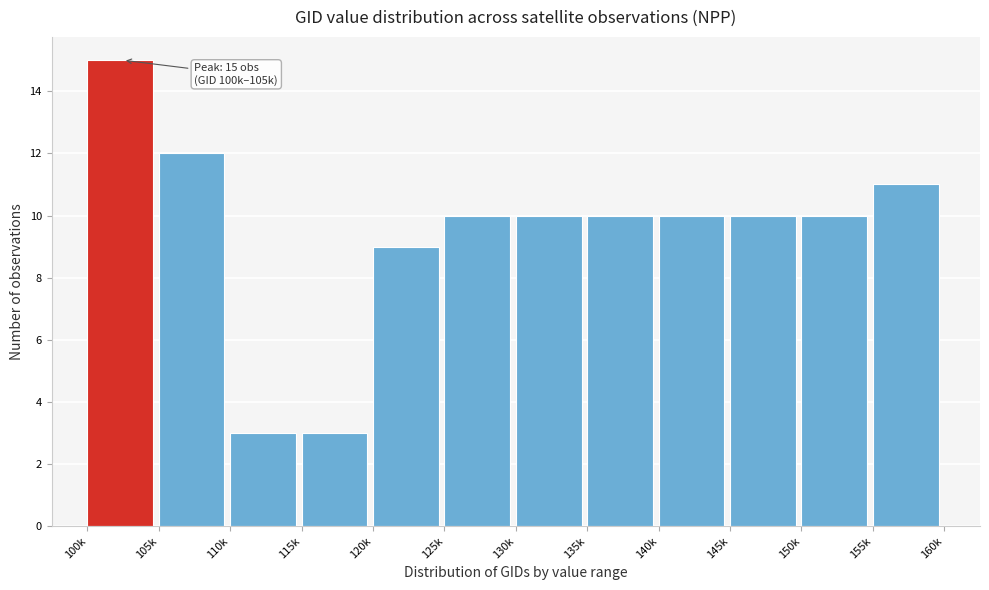

Reading left to right, list all the values displayed in this chart.

15	12	3	3	9	10	10	10	10	10	10	11